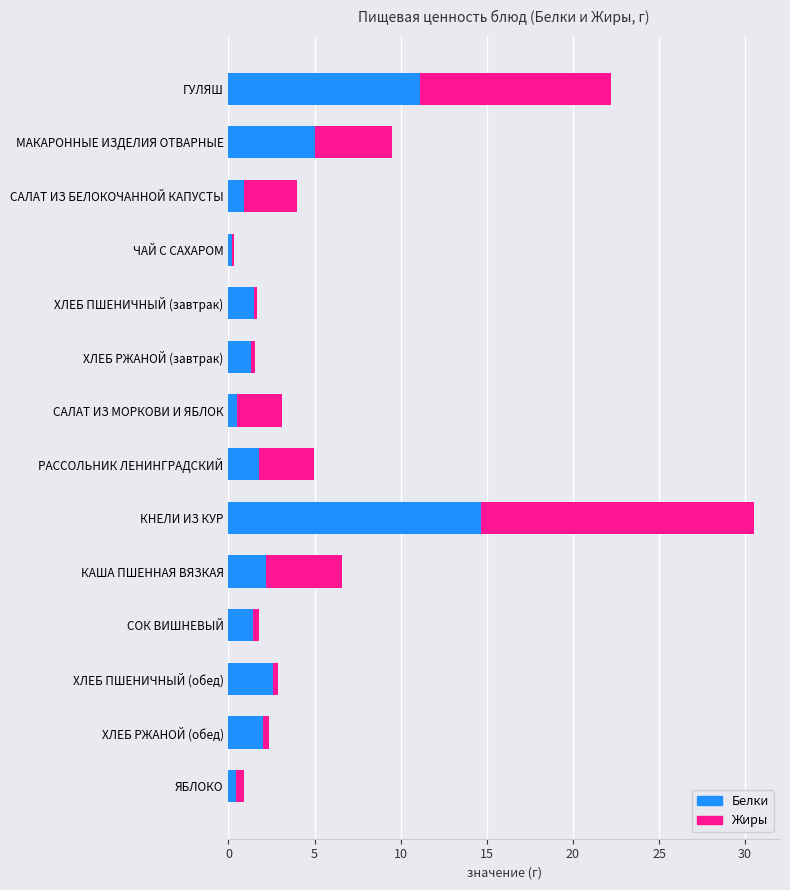

At which category is the sum across all series the highest?

КНЕЛИ ИЗ КУР